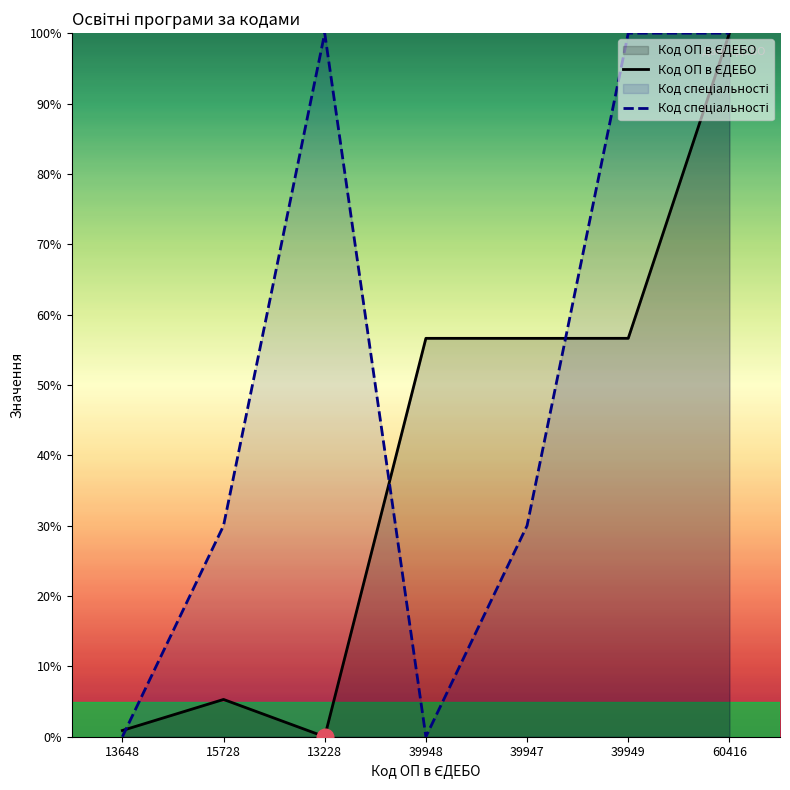

What is the sum of the Код ОП в ЄДЕБО values at 60416 and 39948?

156.6